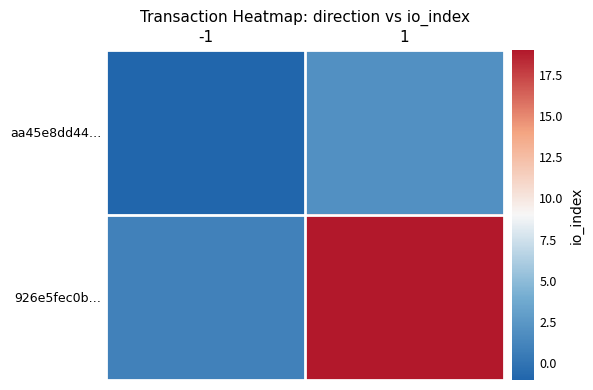

Rank the series by their maximum value, from highest to lowest.

926e5fec0b…, aa45e8dd44…